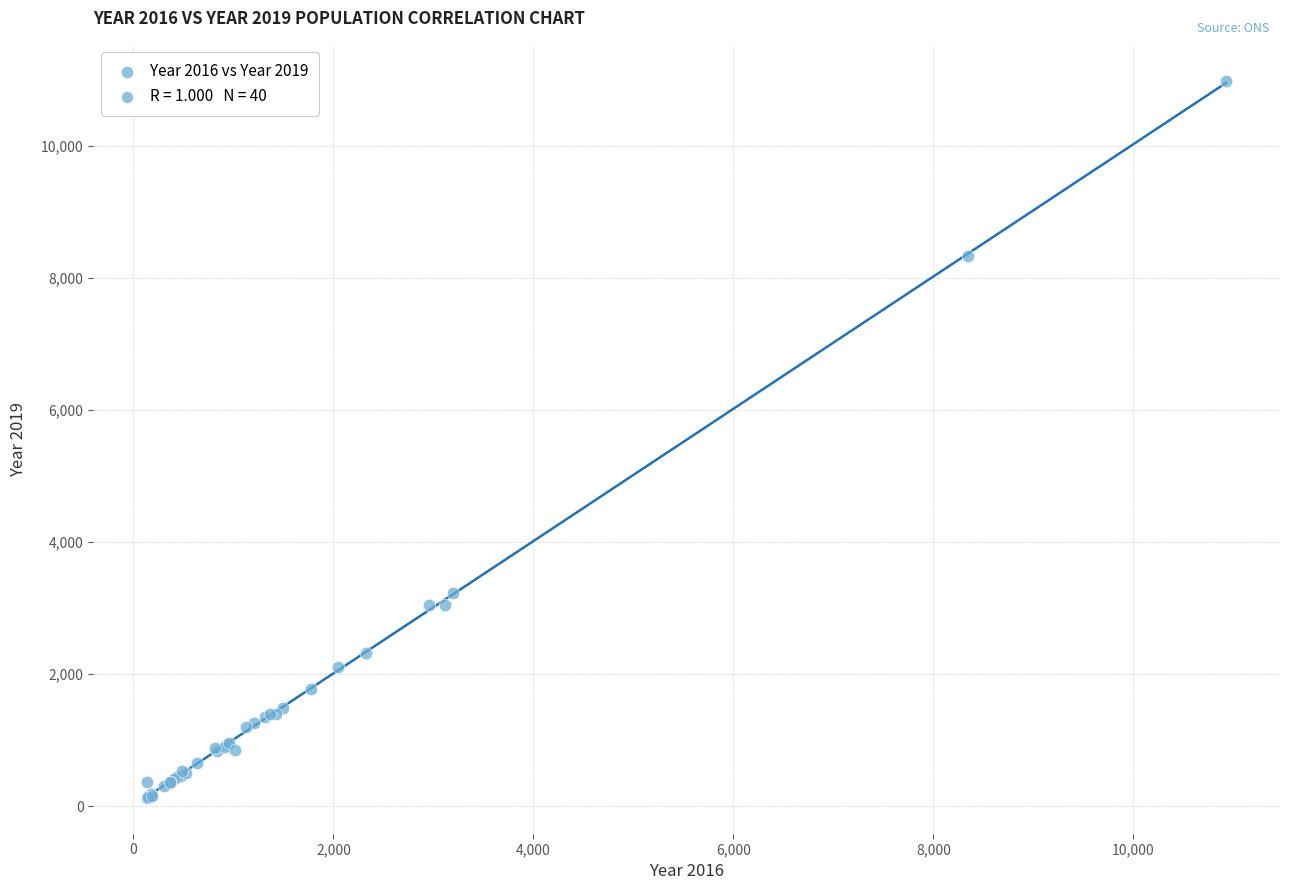

What Y value in the scatter plot is closest to 5559?

3233